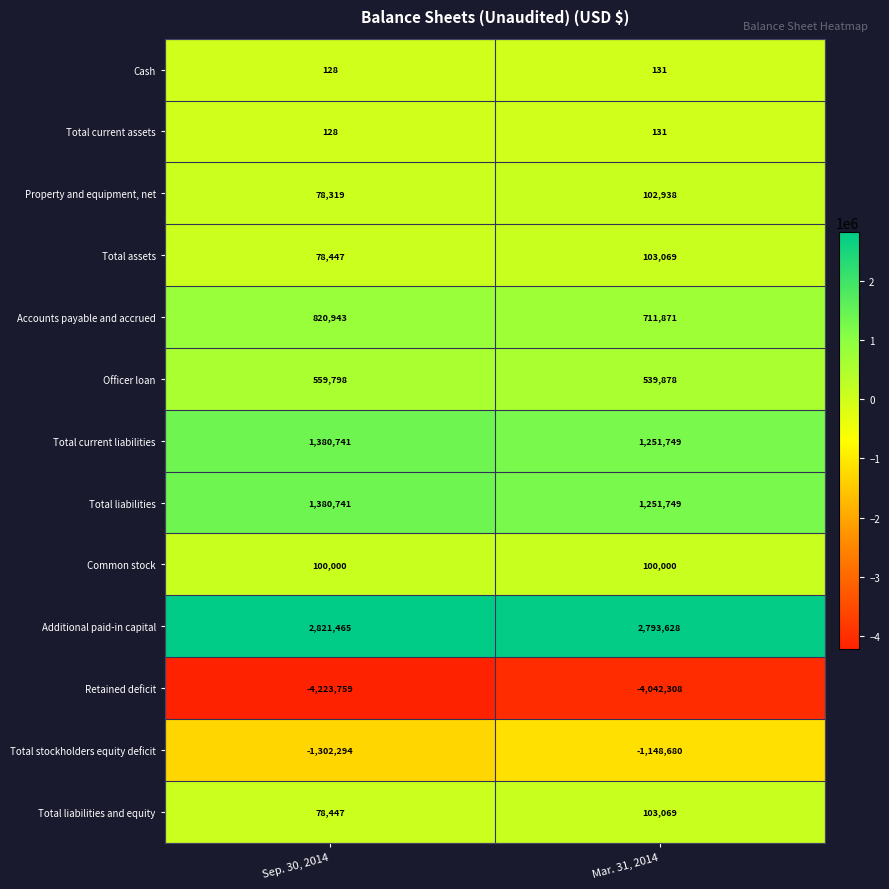

The Accounts payable and accrued series shows 820943 at Sep. 30, 2014. True or false?

True